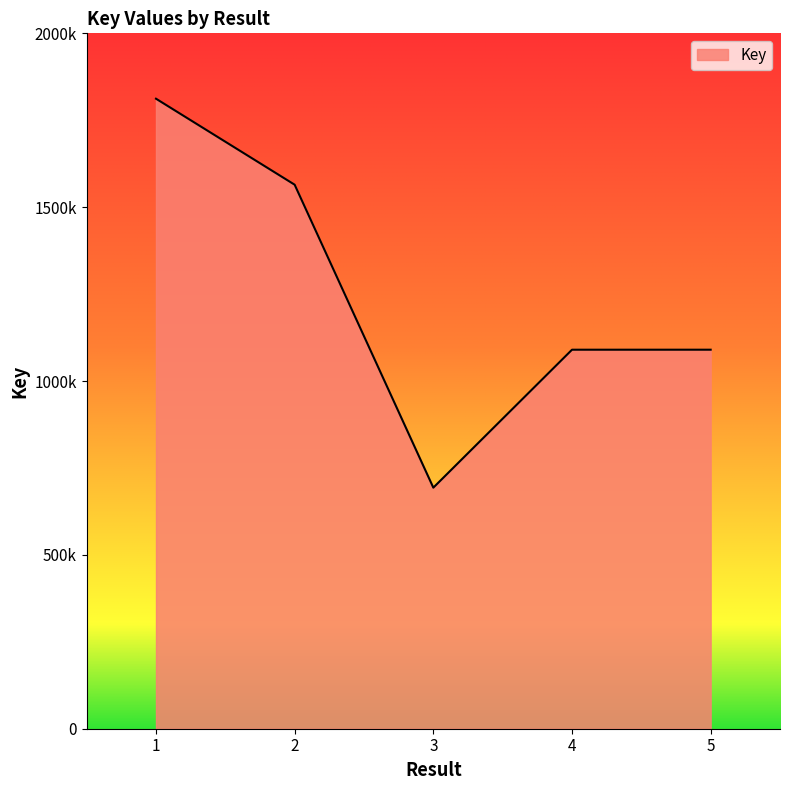

Between 3 and 5, which is larger?

5